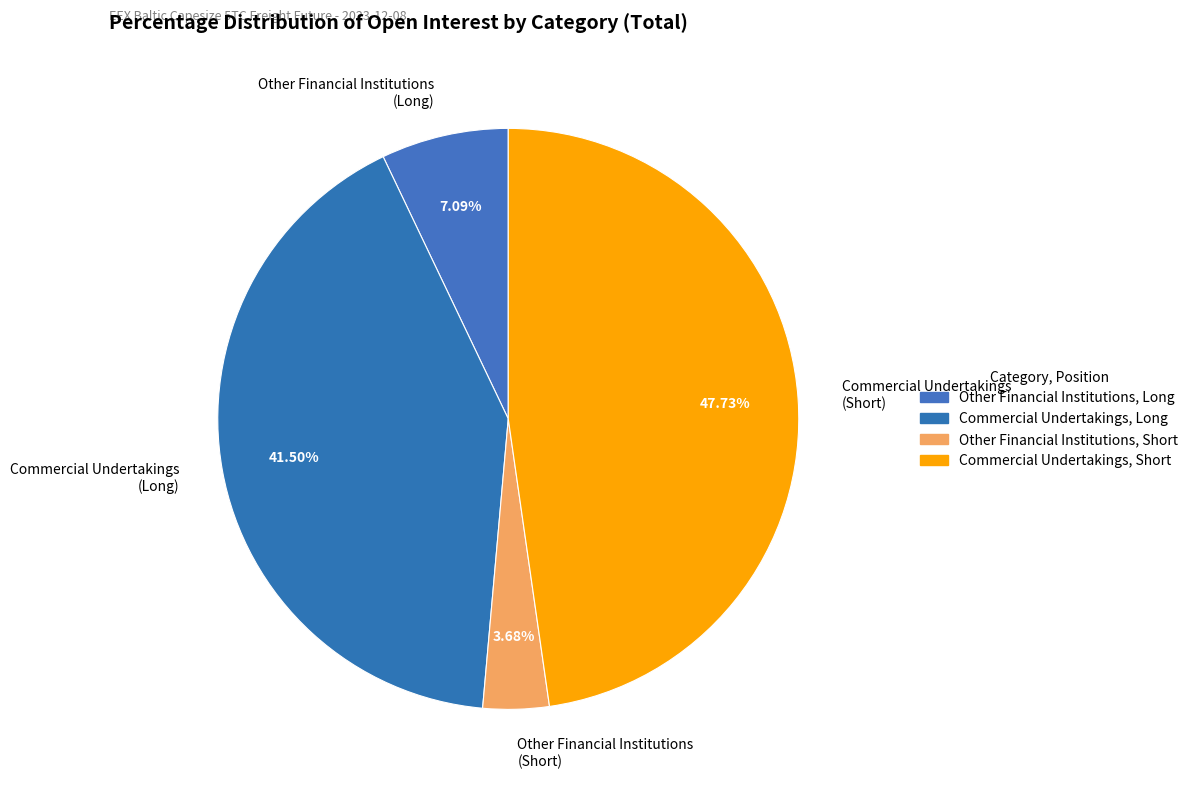

To the nearest percent, what is the average slice percentage?

25%